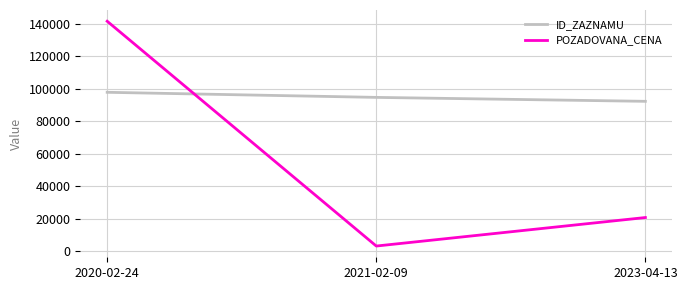

The POZADOVANA_CENA series shows 253621 at 2020-02-24. True or false?

False